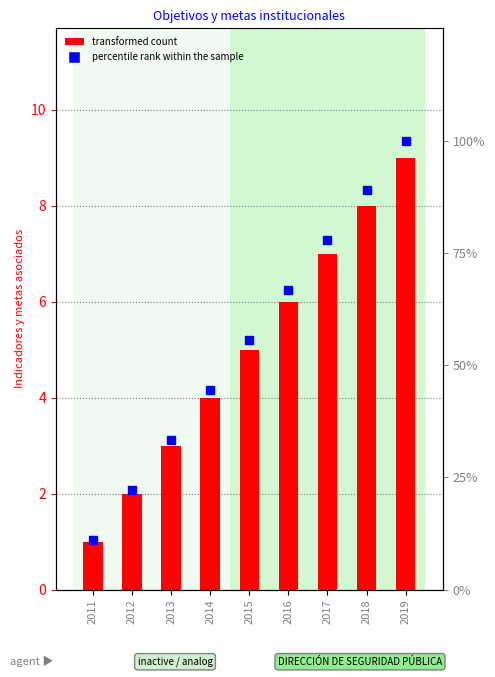

How many values in the percentile rank within the sample series are below 55?

4